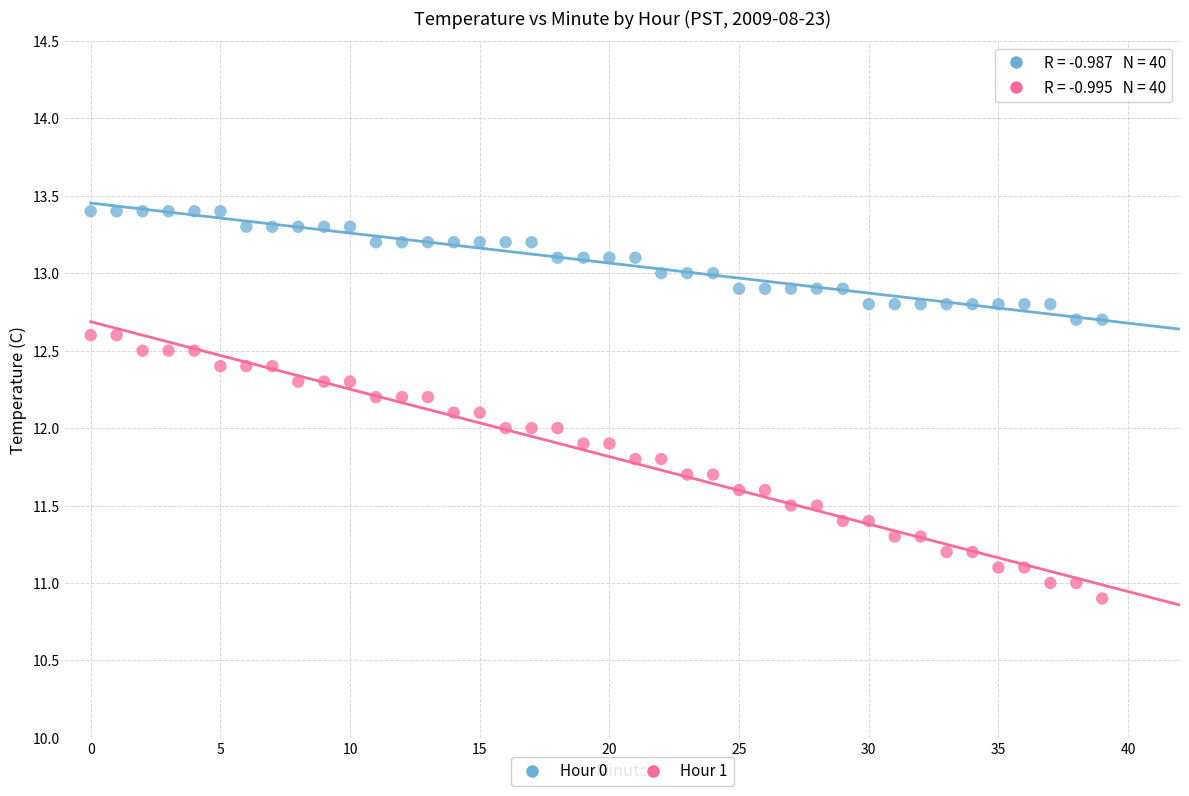

What are all the series names shown in the legend?

Hour 0, Hour 1